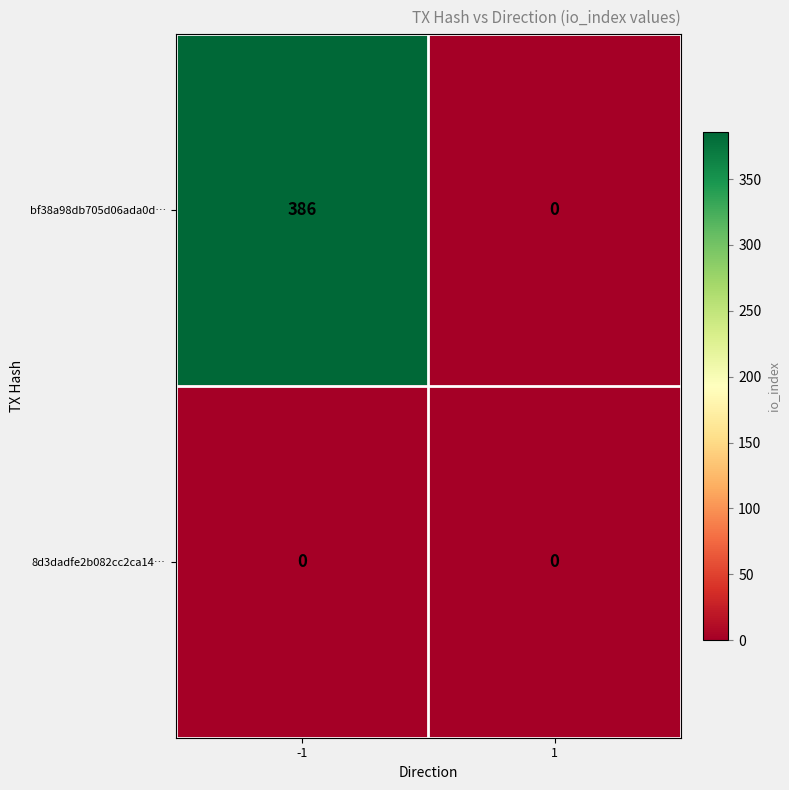

What is the total value across all series at -1?

386